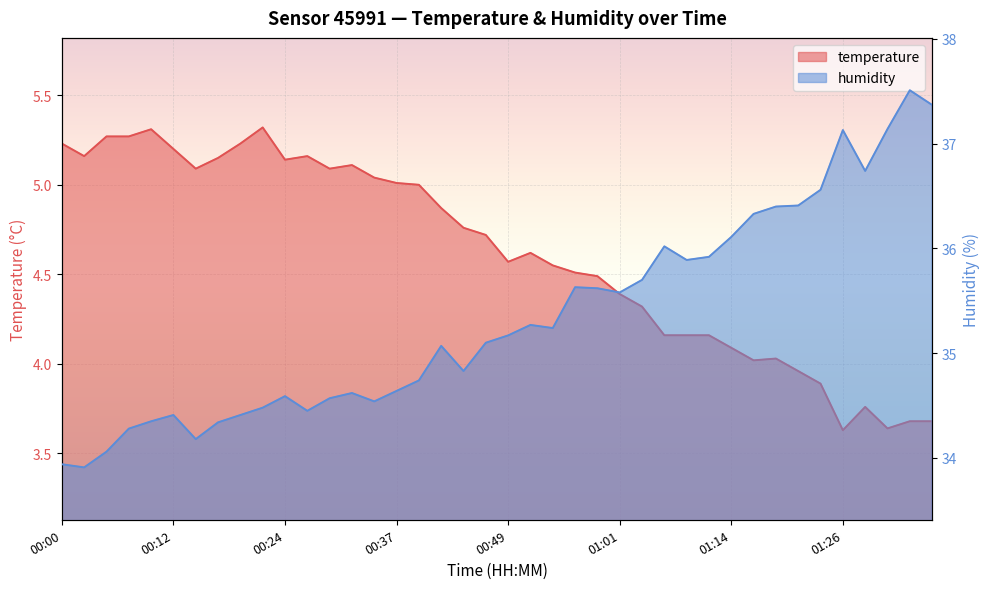

In temperature, how many points are lower than both neighbors (excluding endpoints)?

8